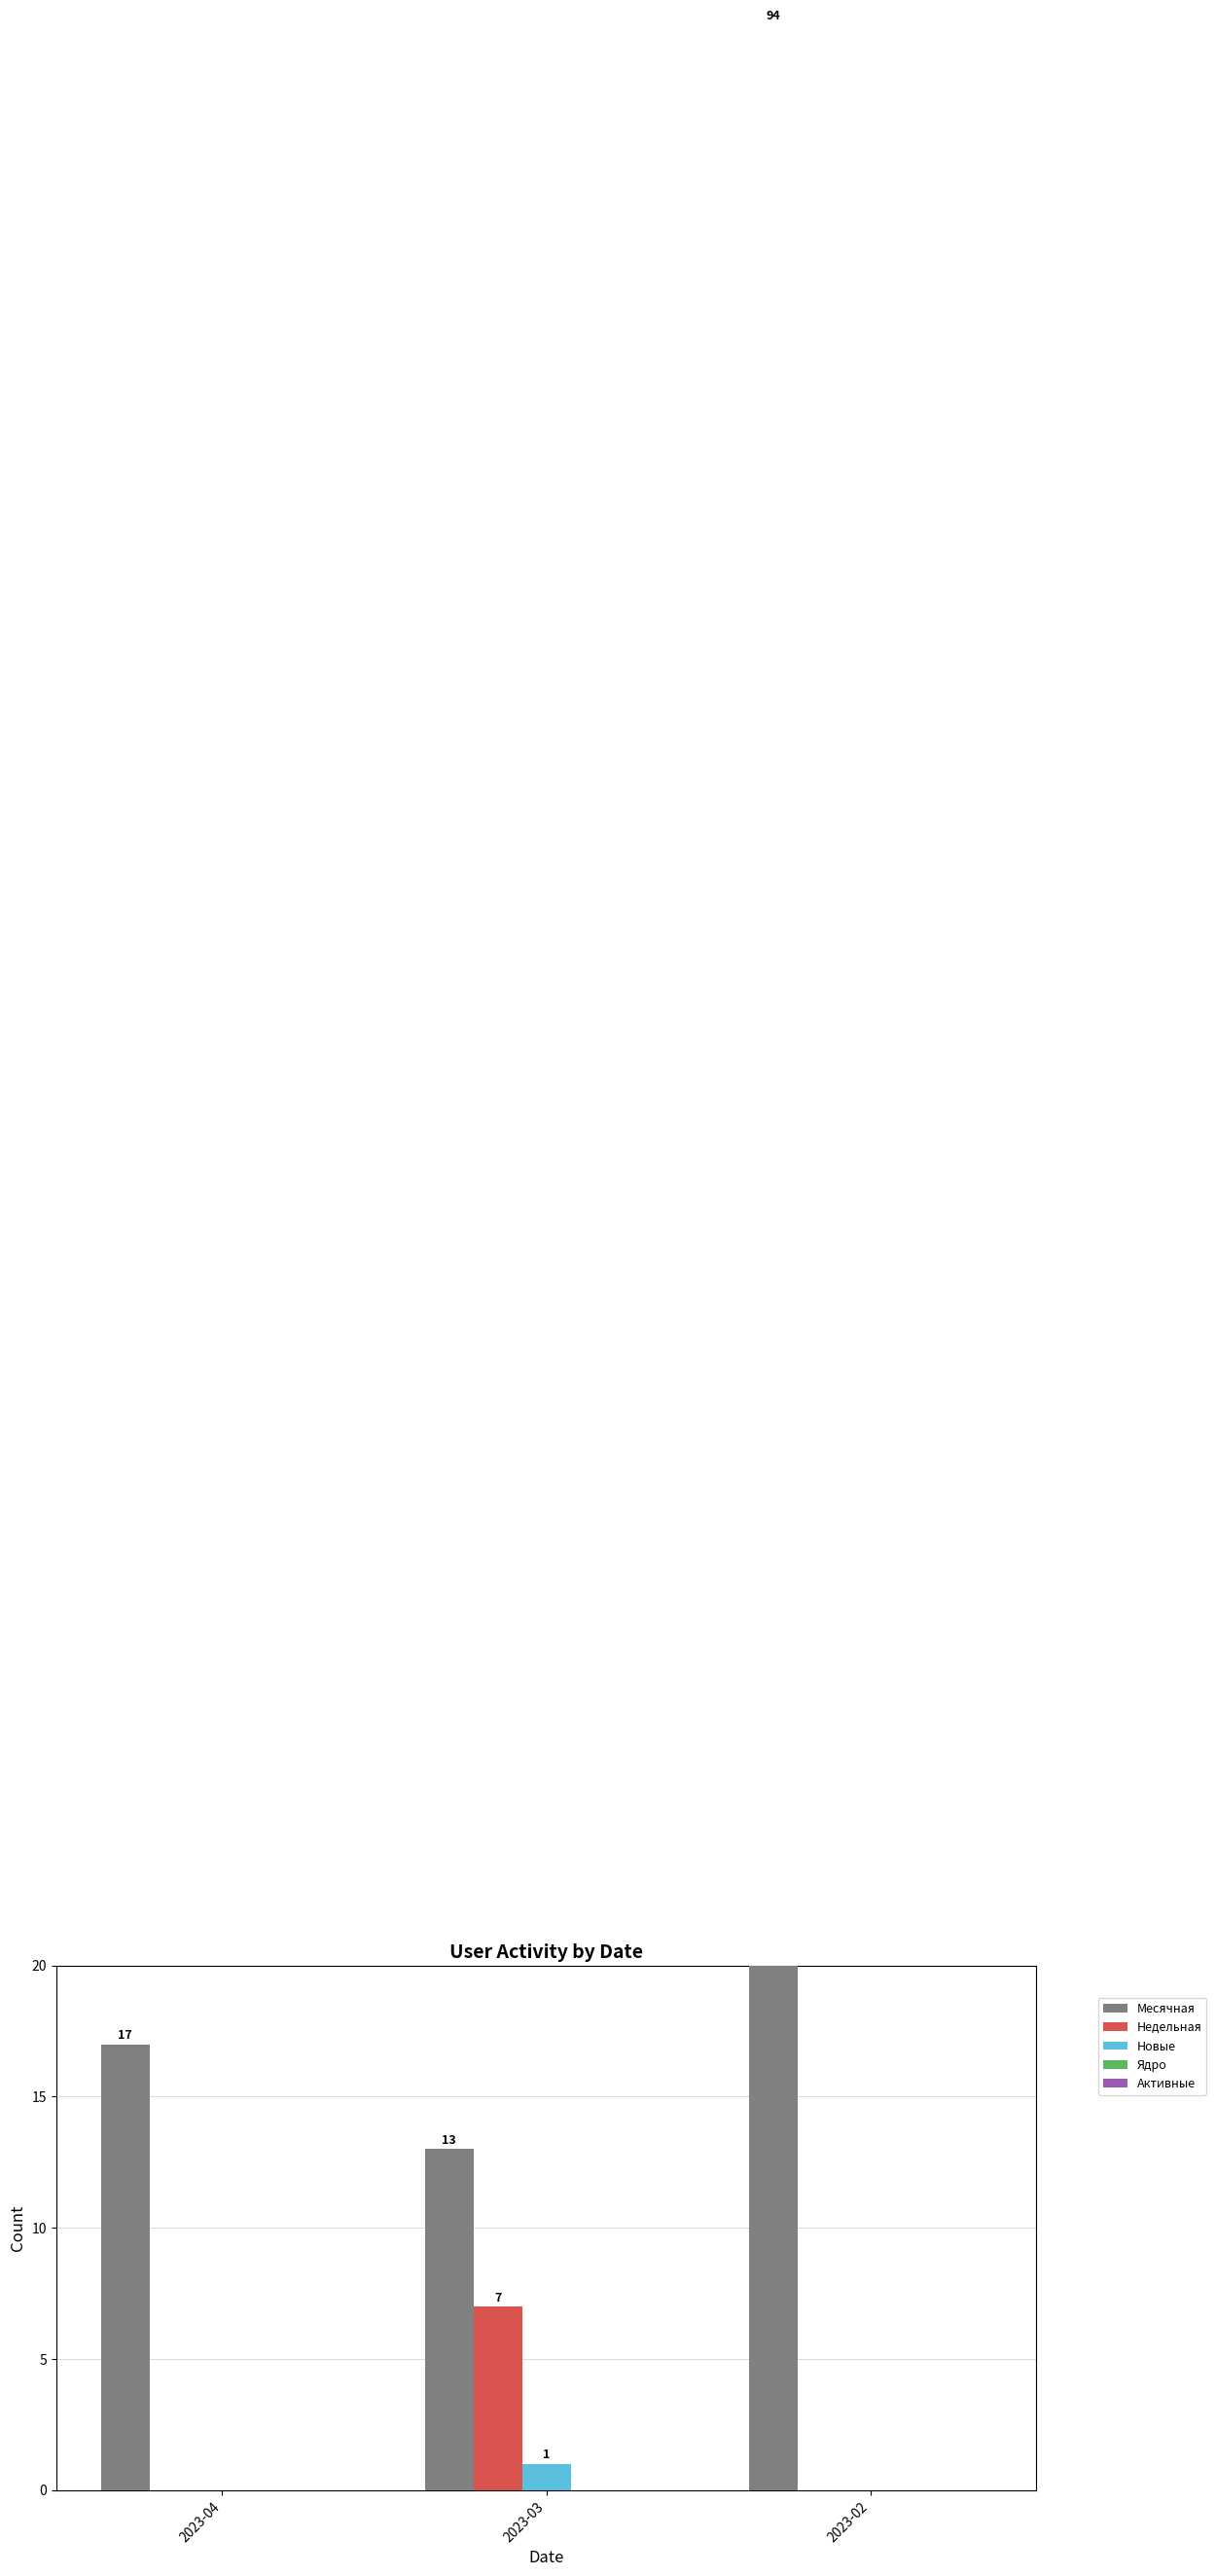

Which series has the widest spread of values?

Месячная